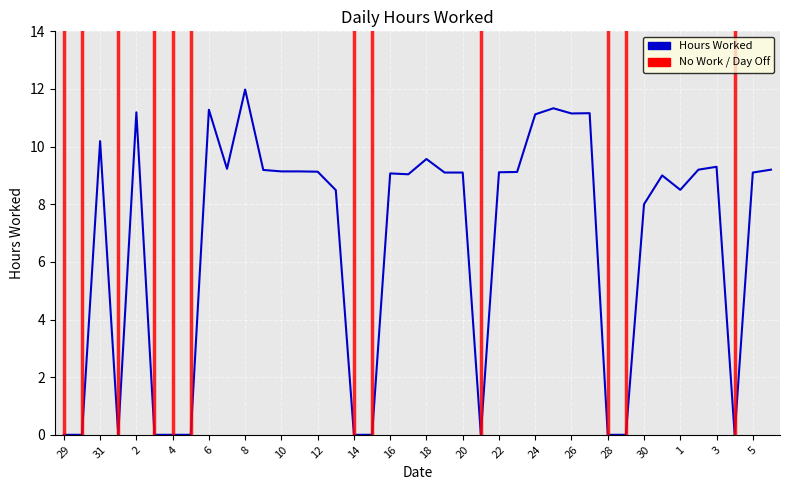

Reading left to right, extract all data points from this chart.

0.0	0.0	10.2	0.0	11.2	0.0	0.0	0.0	11.3	9.2	12.0	9.2	9.1	9.1	9.1	8.5	0.0	0.0	9.1	9.0	9.6	9.1	9.1	0.0	9.1	9.1	11.1	11.3	11.2	11.2	0.0	0.0	8.0	9.0	8.5	9.2	9.3	0.0	9.1	9.2